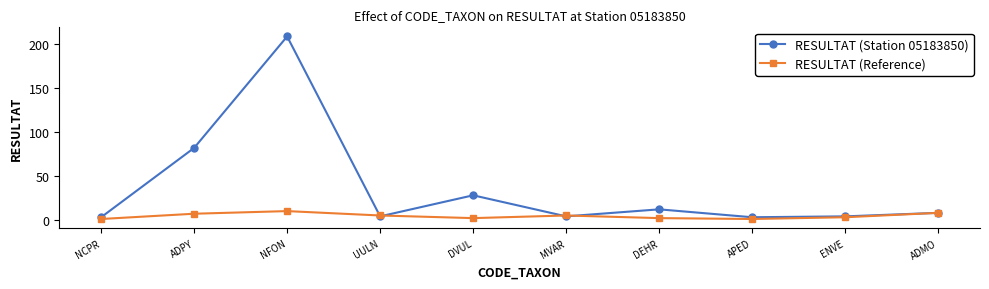

True or false: RESULTAT (Station 05183850) has more than 2 interior local peaks.

True